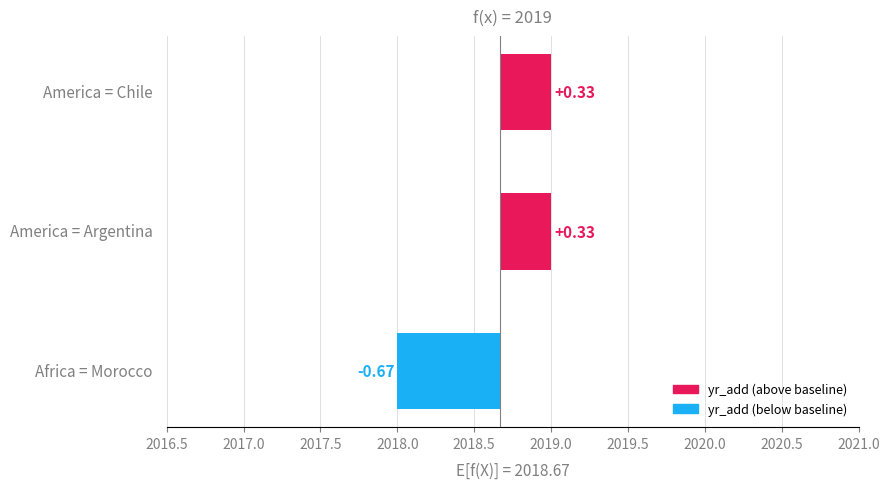

What is the difference between the maximum and minimum values?

1.0